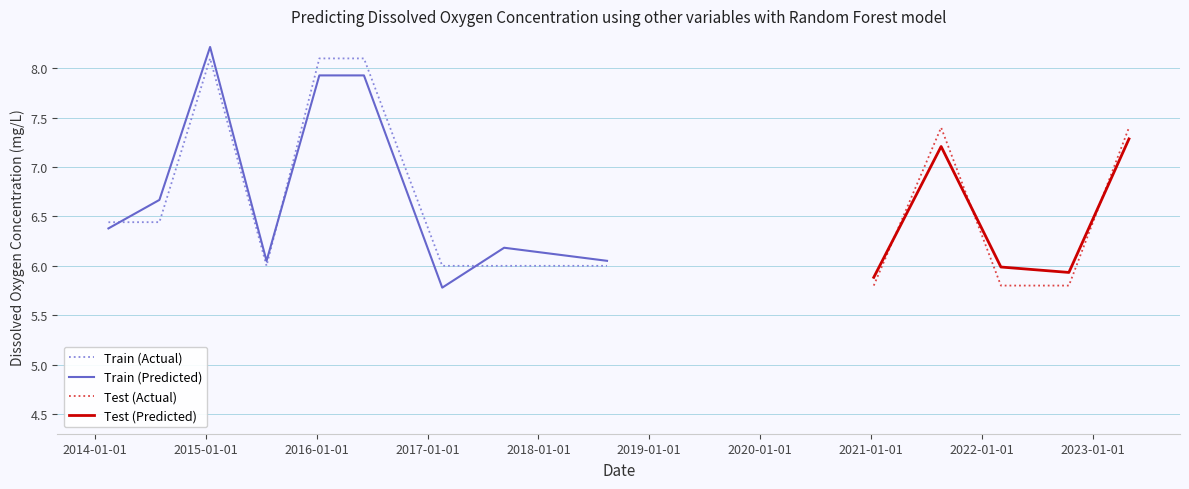

What is the maximum value for Train (Actual)?

8.1